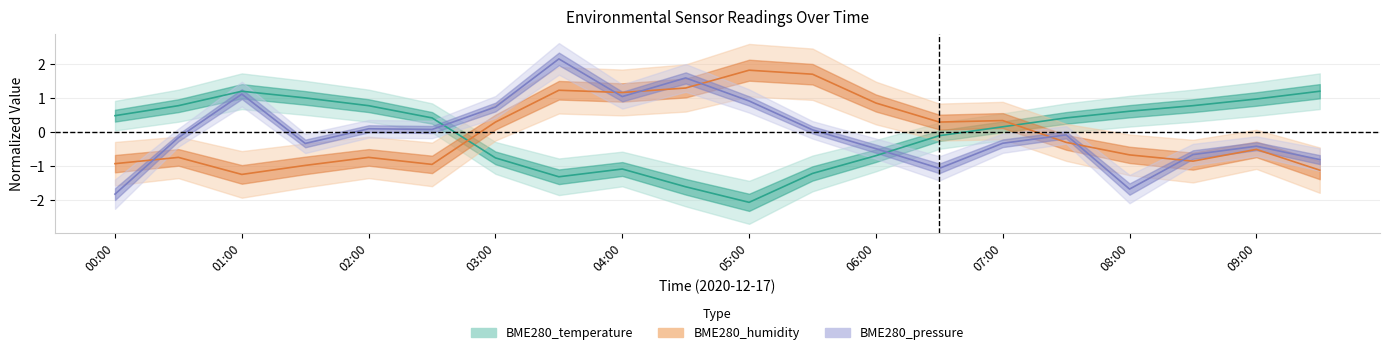

What is the difference between the second highest and second lowest values in the BME280_humidity series?

2.8